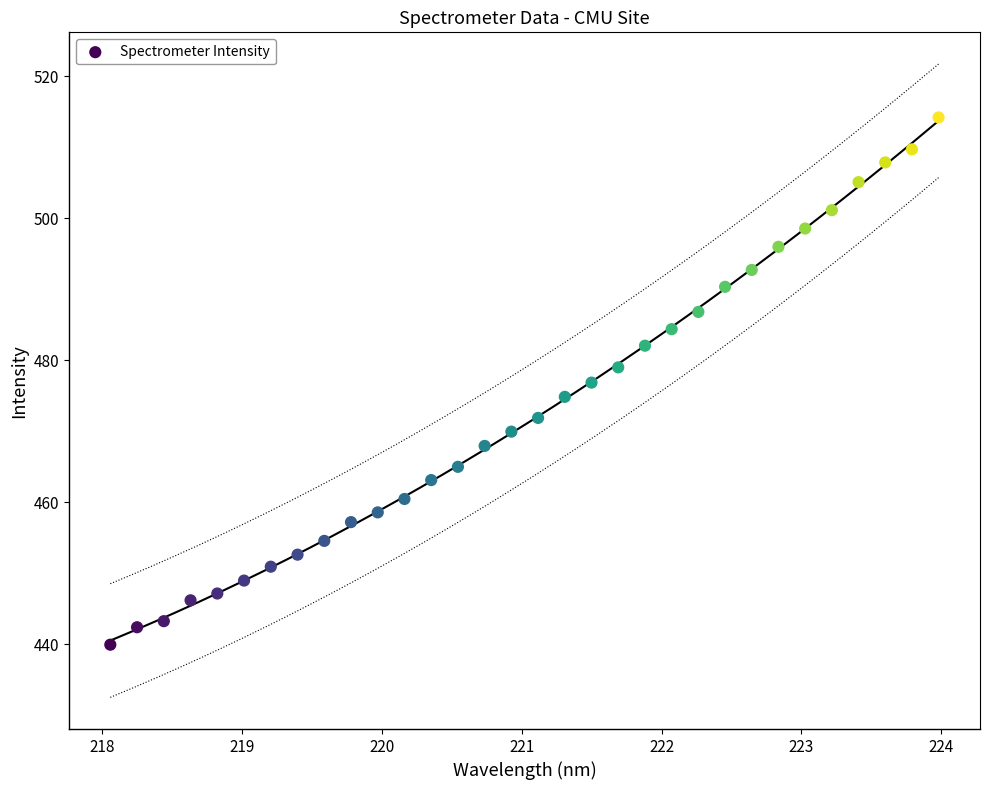

What is the range of Y values (max minus min)?

74.2